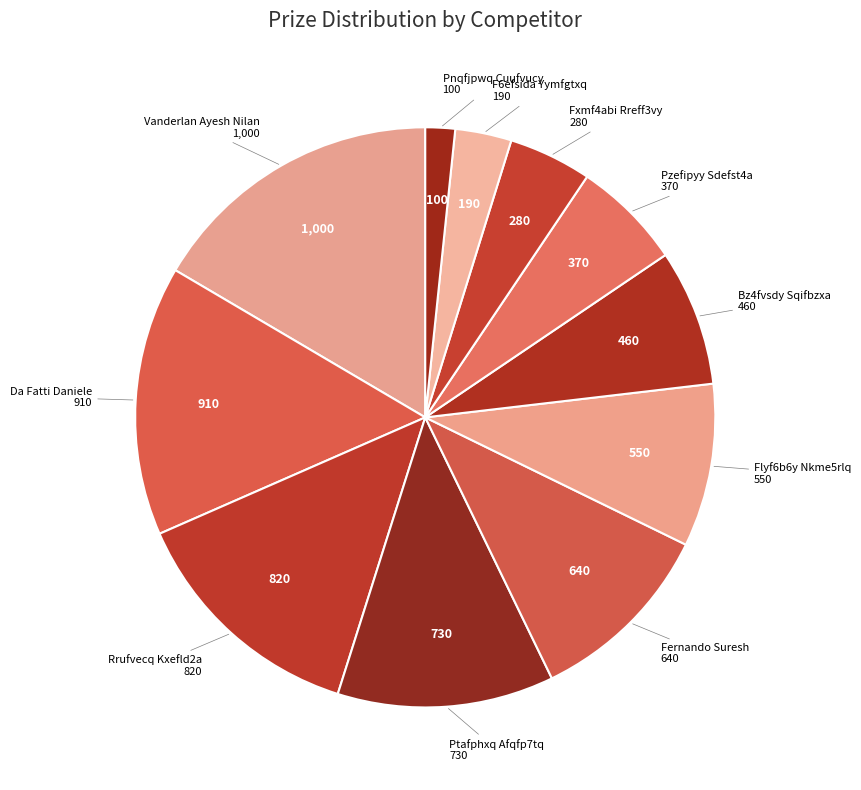

Which category has the smallest portion of the pie?

Pnqfjpwq Cuufvucy